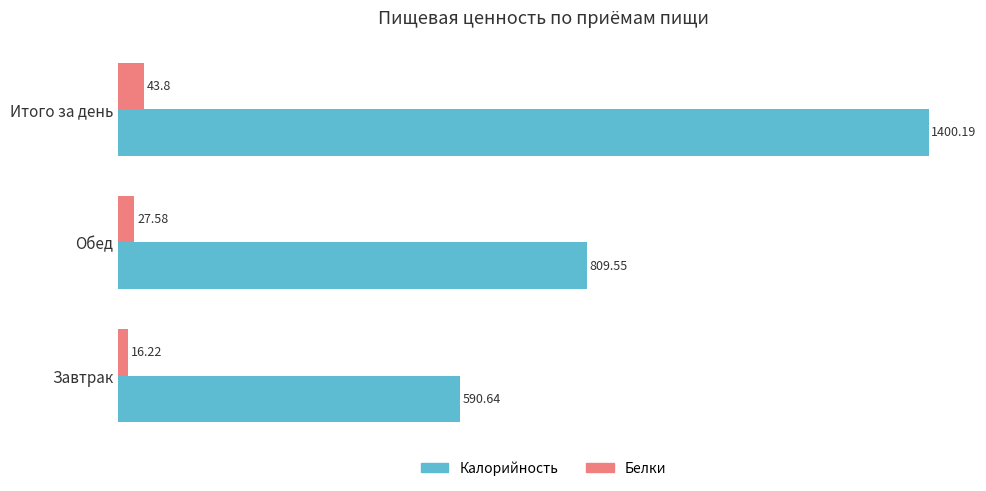

Where is Белки nearest to the value 30?

Обед